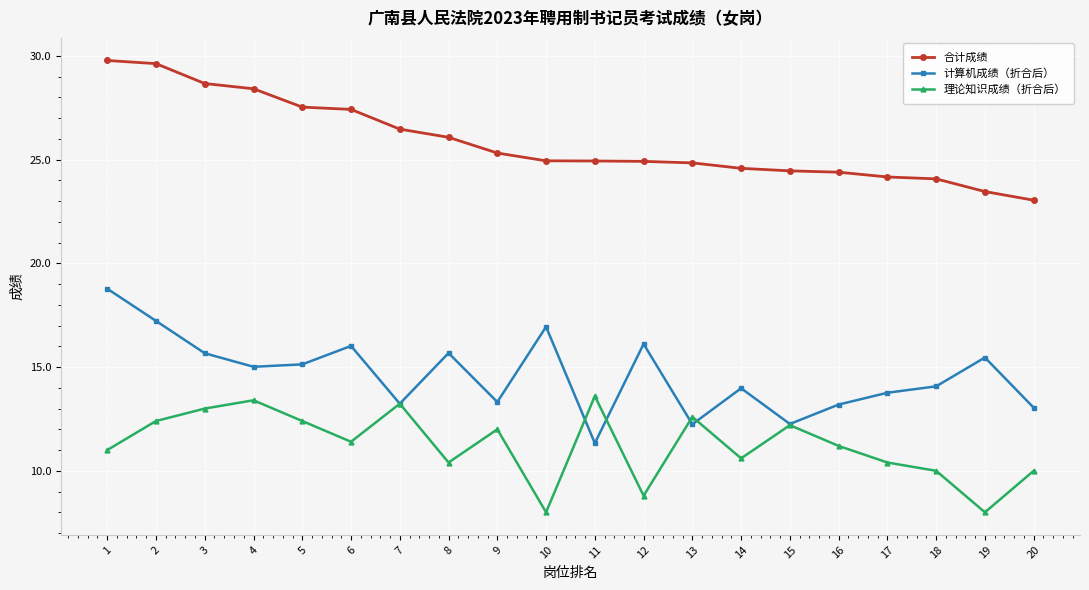

True or false: 理论知识成绩（折合后） has more than 1 points higher than both neighbors.

True